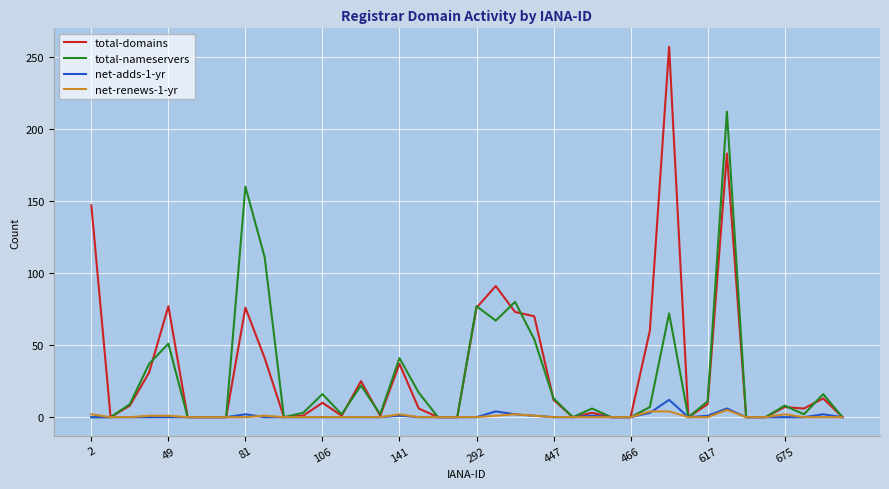

Which series has the largest range (max minus min)?

total-domains